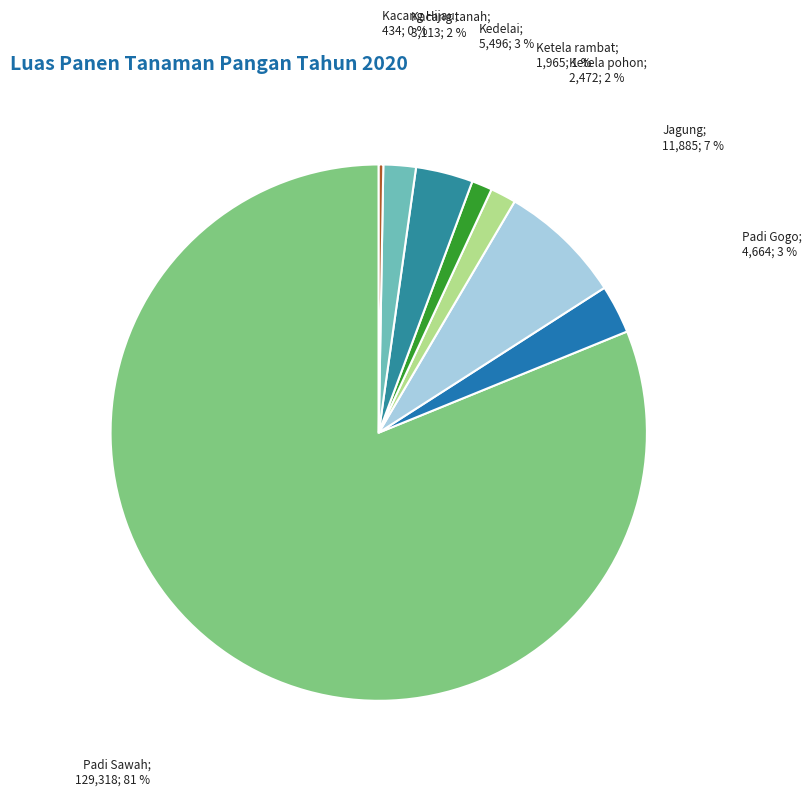

To the nearest percent, what is the average slice percentage?

12%